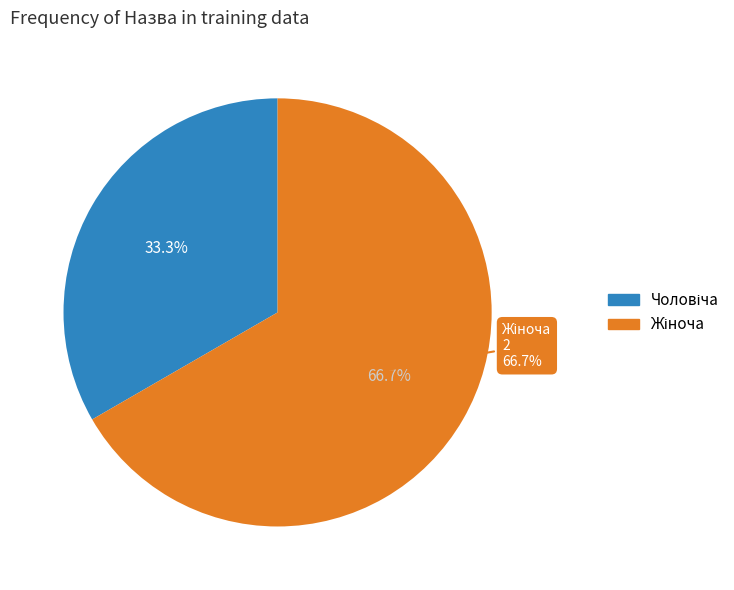

Do Чоловіча and Жіноча together represent more than half of the pie?

Yes